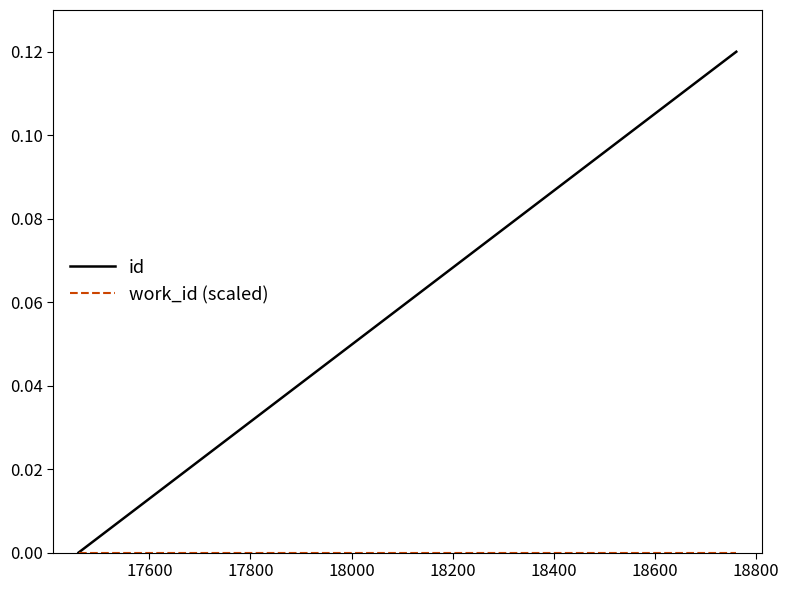

Which series has the largest total across all categories?

id